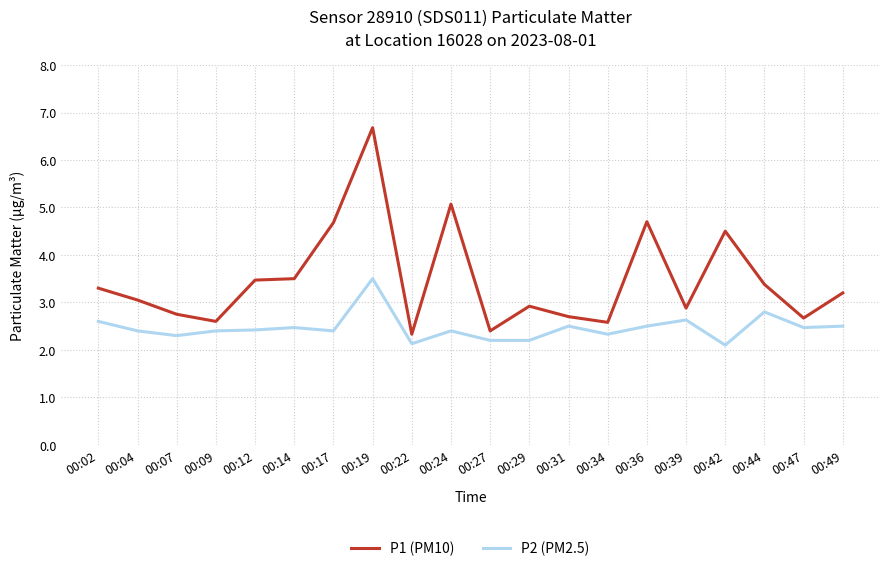

What is the maximum value for P1 (PM10)?

6.7